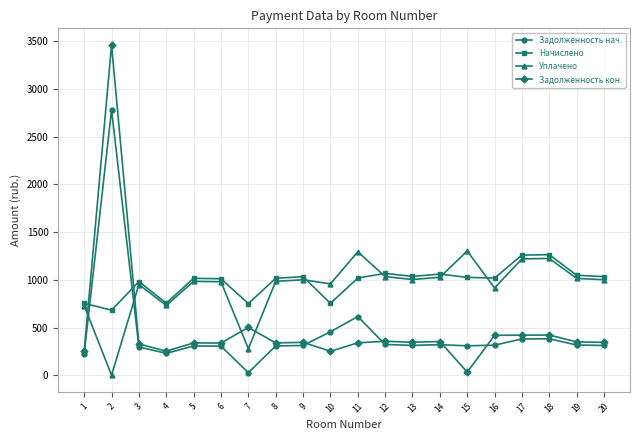

How many lines are shown in the chart?

4